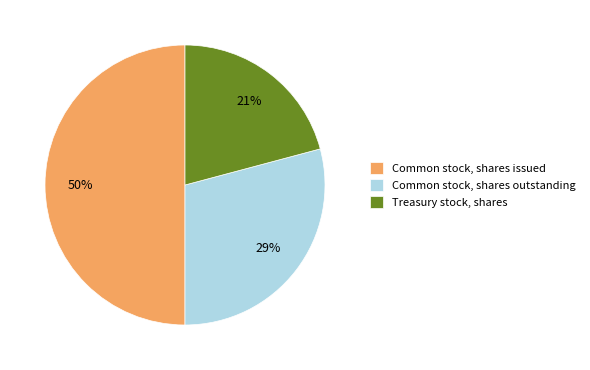

What is the ratio of the value at Common stock, shares issued to the value at Treasury stock, shares?

2.4